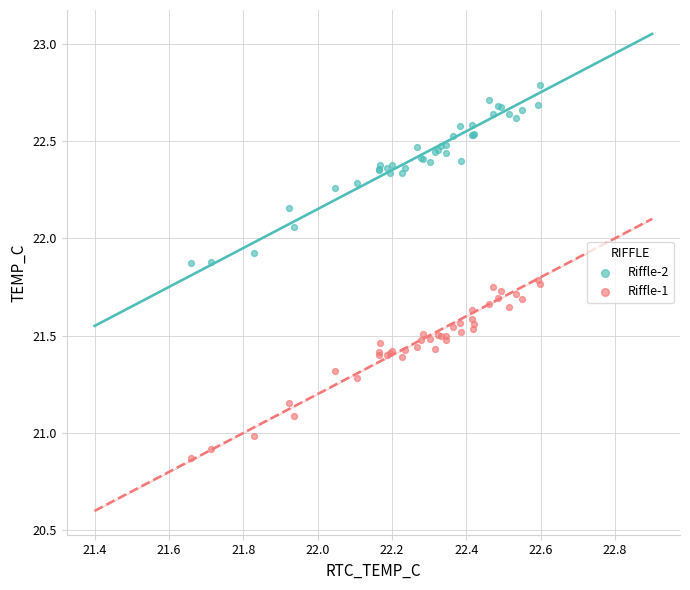

Which series reaches the minimum Y coordinate?

Riffle-1